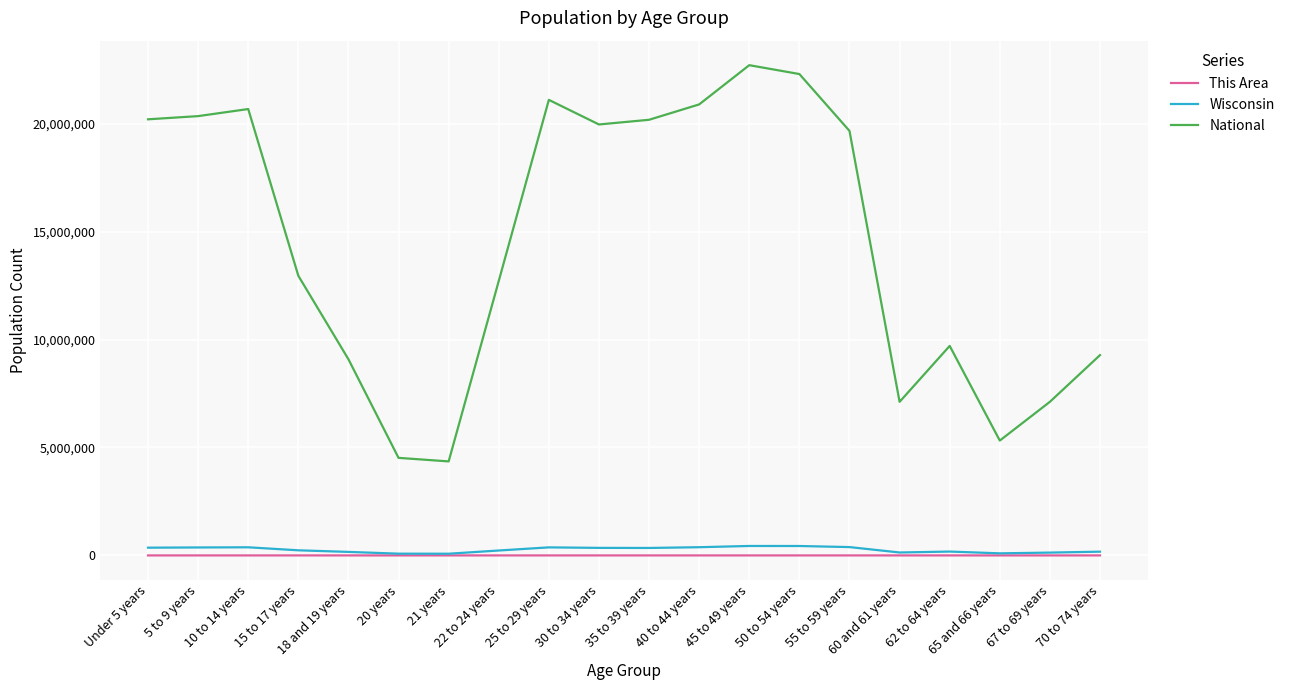

What is the minimum value for National?

4354294